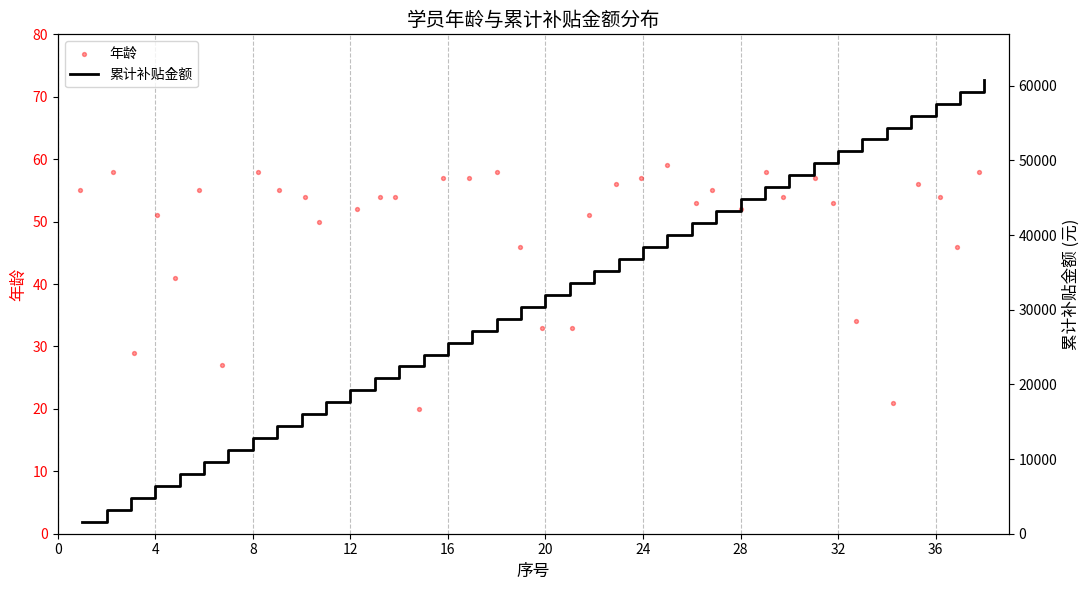

Which series has the widest spread of Y values?

累计补贴金额